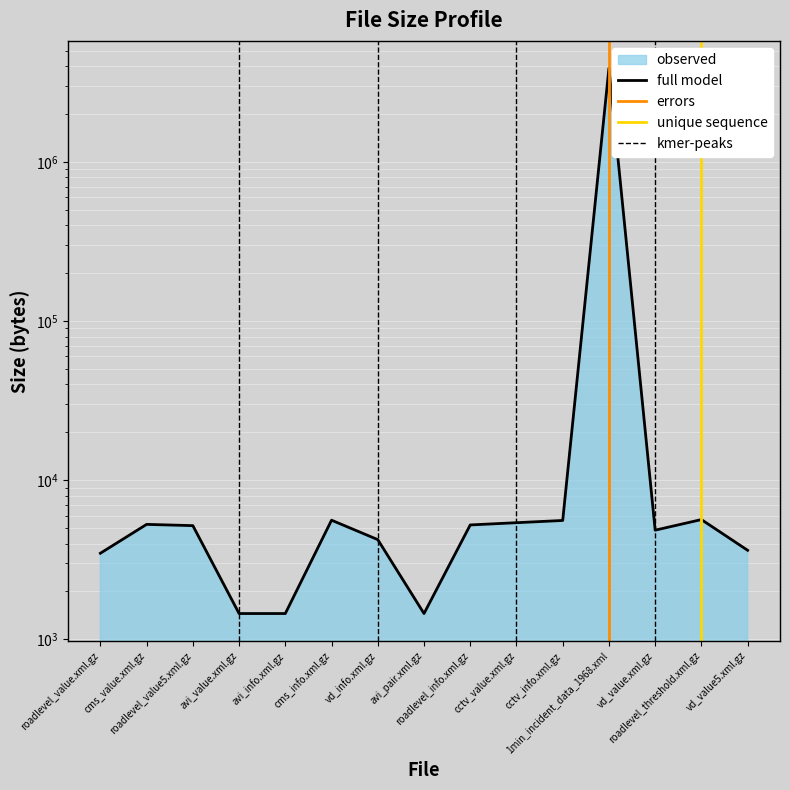

True or false: the data shows 1453 at avi_value.xml.gz.

True